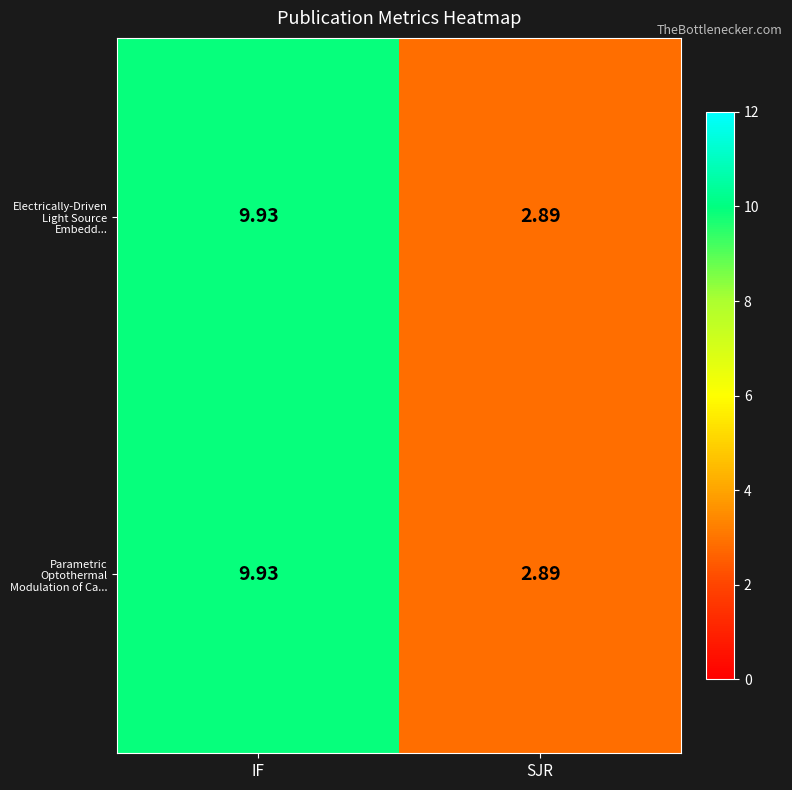

List the labels in order of Electrically-Driven Light Source Embedd... value, smallest first.

SJR, IF